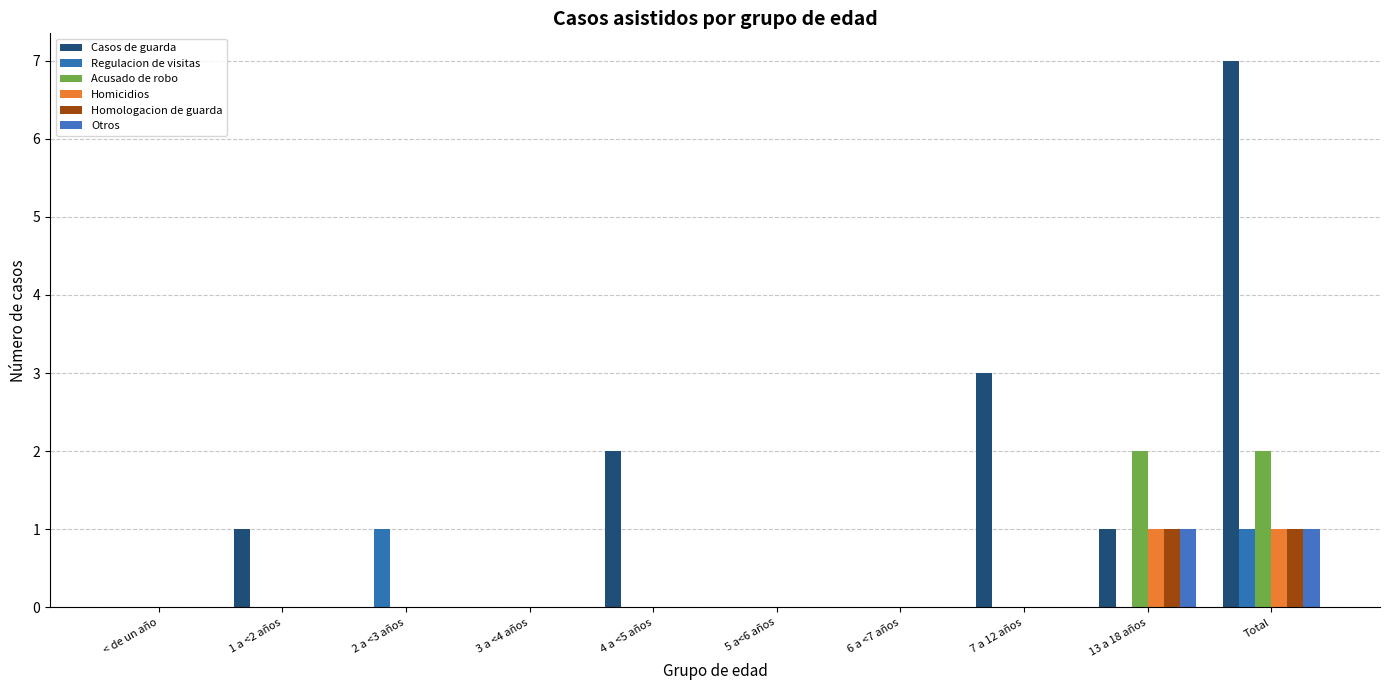

What is the spread (max minus min) of values at 2 a <3 años?

1